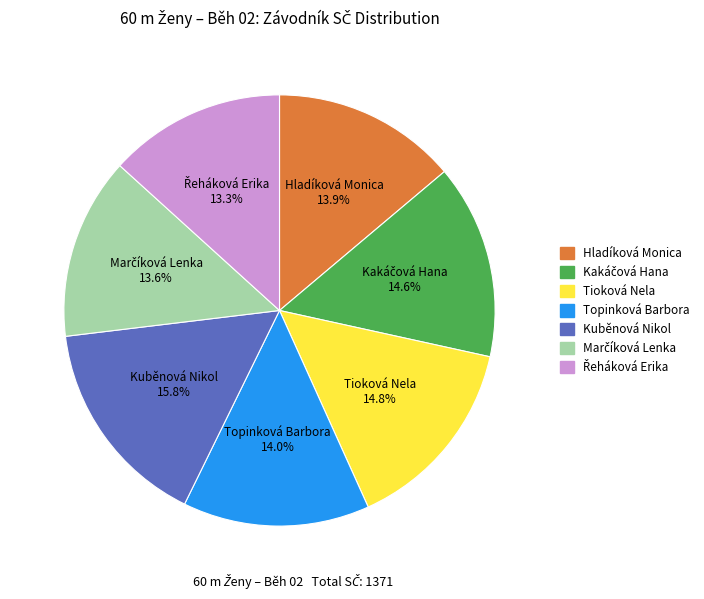

What is the total percentage of Tioková Nela and Topinková Barbora?

28.8%